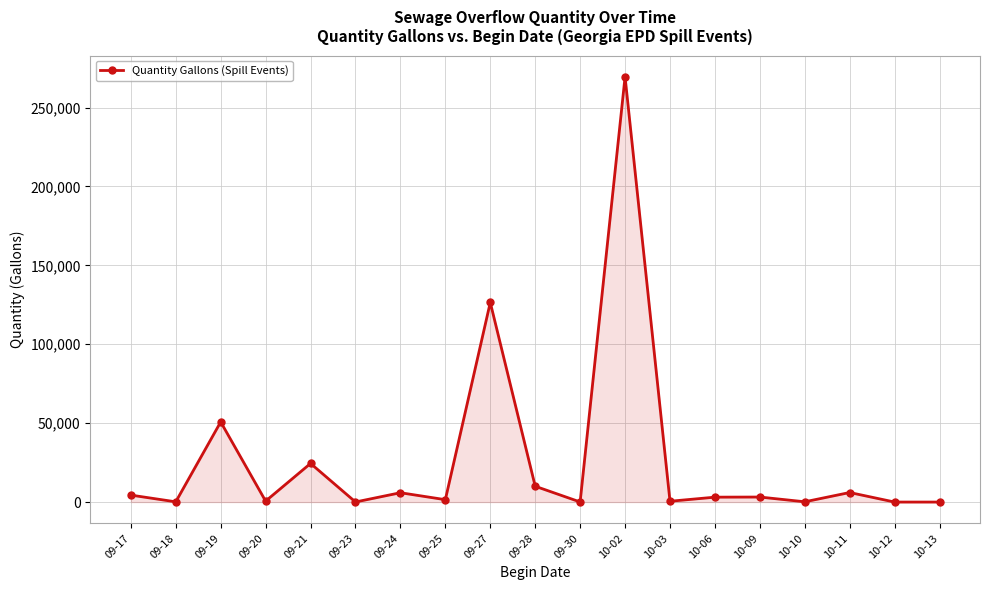

At which label is the value closest to 134750?

09-27